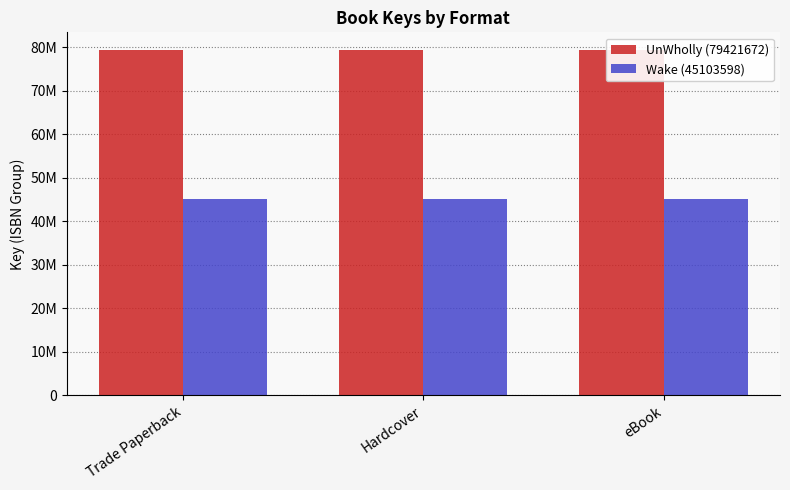

How many bars are there in each group?

2